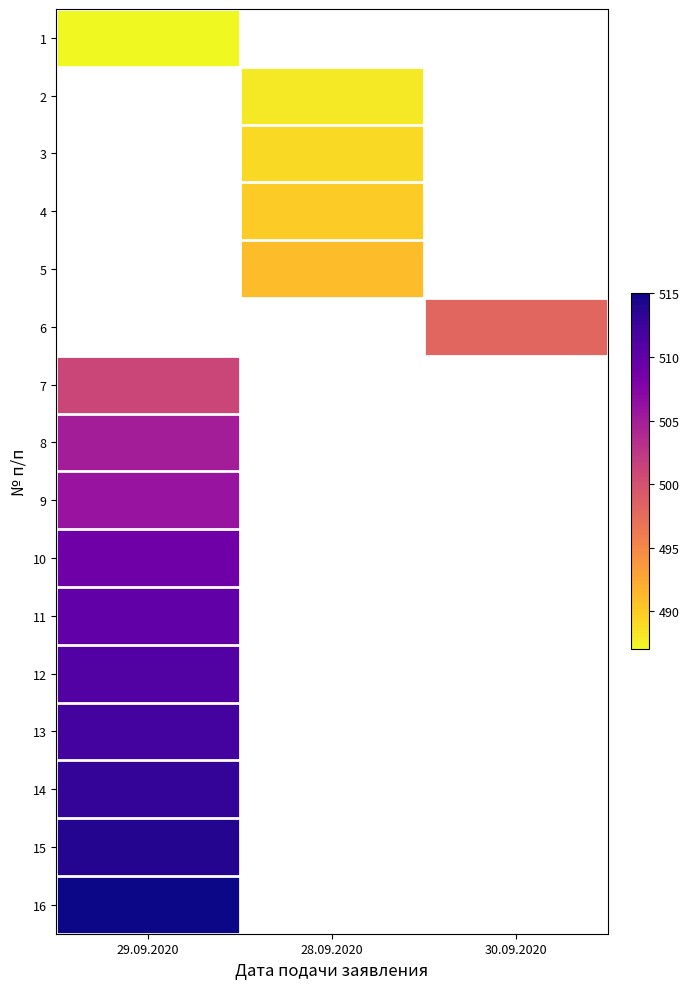

Count the number of categories in the chart.

3